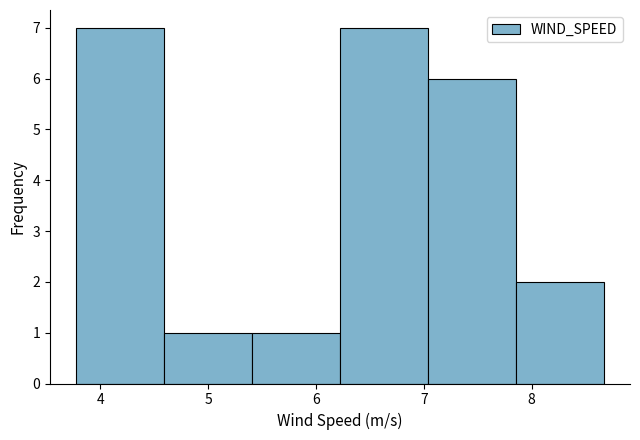

Reading left to right, list every bar in this chart as the range it spans on the x-axis followed by its height. Neither the bar edges nor the heights are printed on the chart, so give them approximately, as read against the axes.

3.8 to 4.6: 7
4.6 to 5.4: 1
5.4 to 6.2: 1
6.2 to 7.0: 7
7.0 to 7.9: 6
7.9 to 8.7: 2